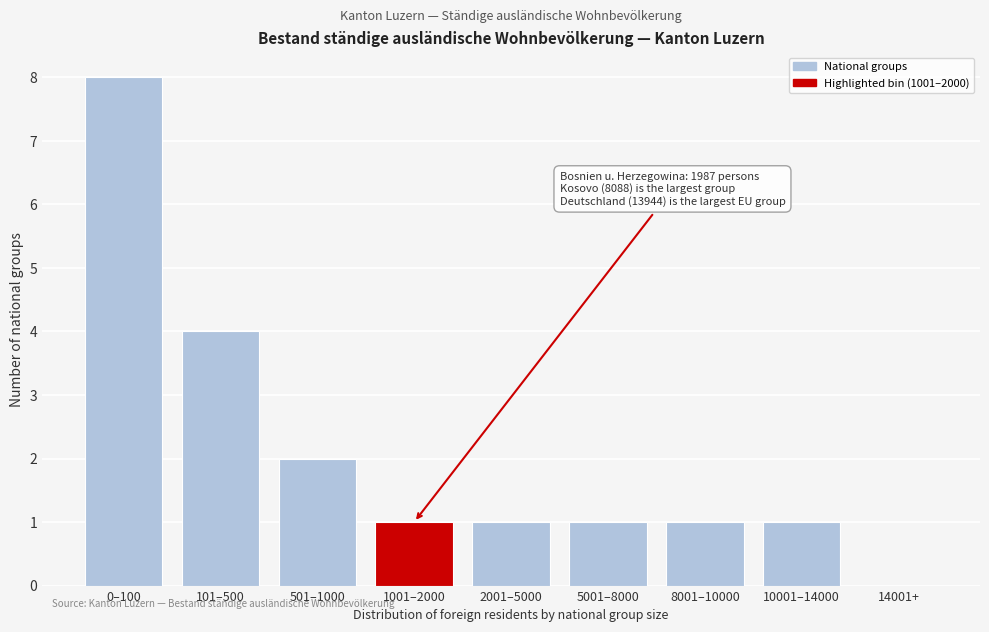

Reading right to left, list all the values displayed in this chart.

14001+=0	10001–14000=1	8001–10000=1	5001–8000=1	2001–5000=1	1001–2000=1	501–1000=2	101–500=4	0–100=8